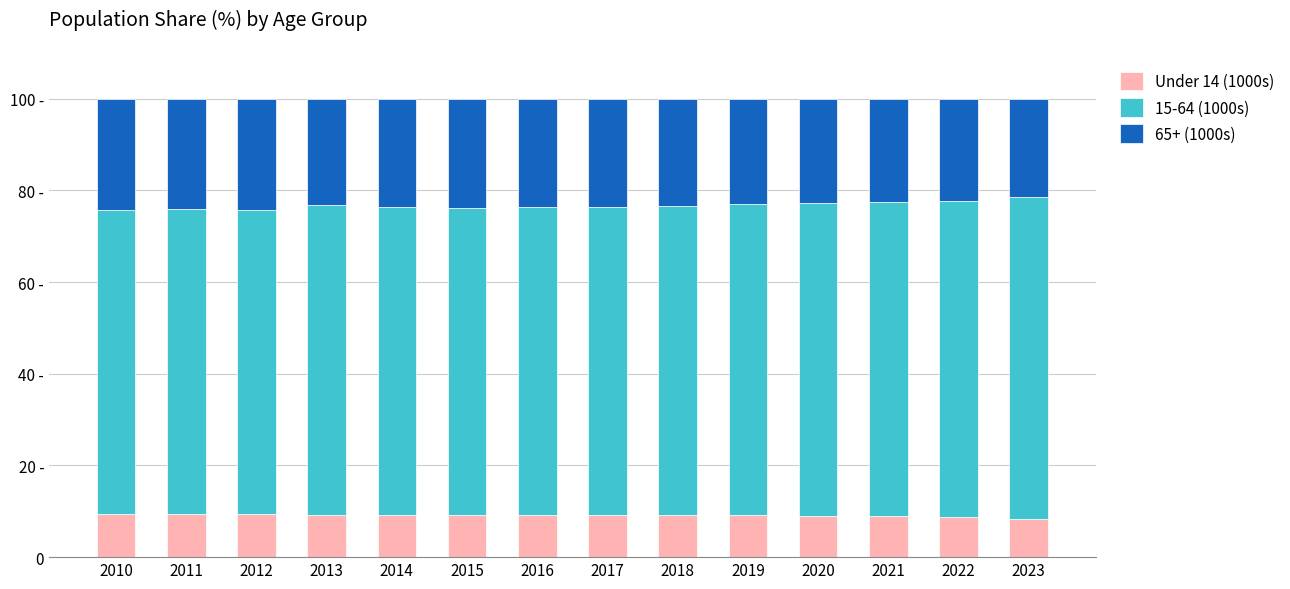

What are all the series names shown in the legend?

Under 14 (1000s), 15-64 (1000s), 65+ (1000s)